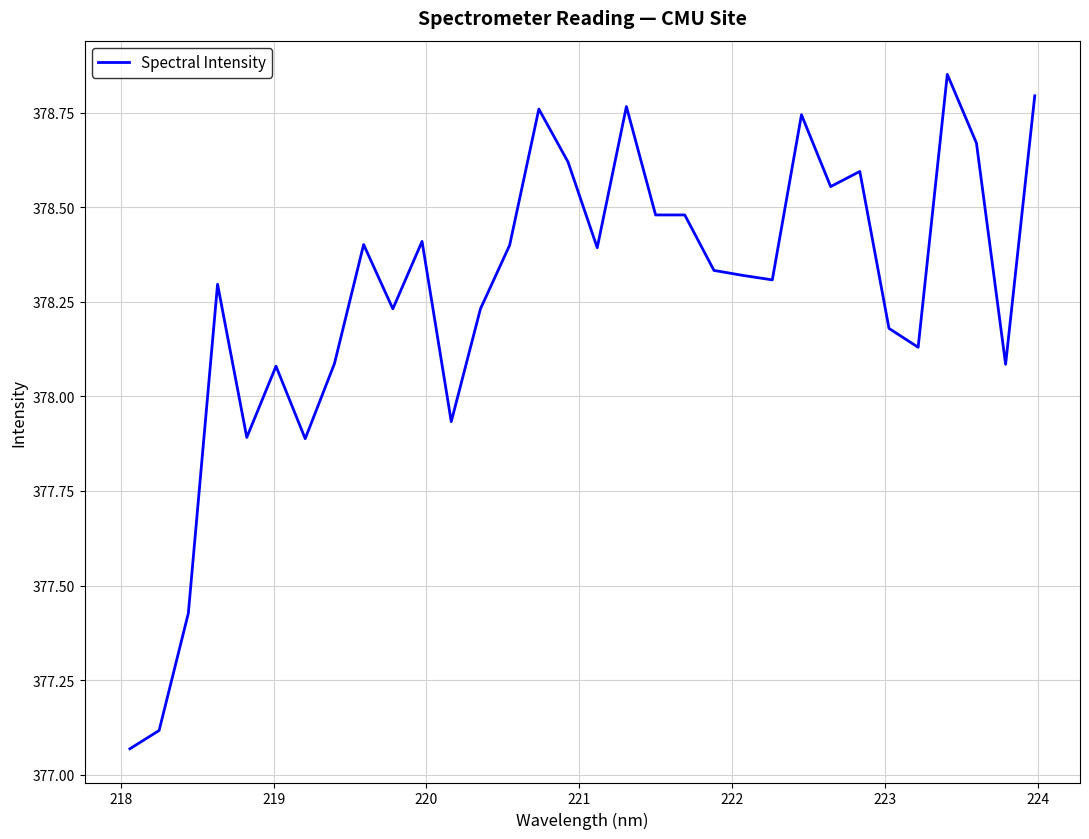

What is the difference between the maximum and minimum values?

1.8